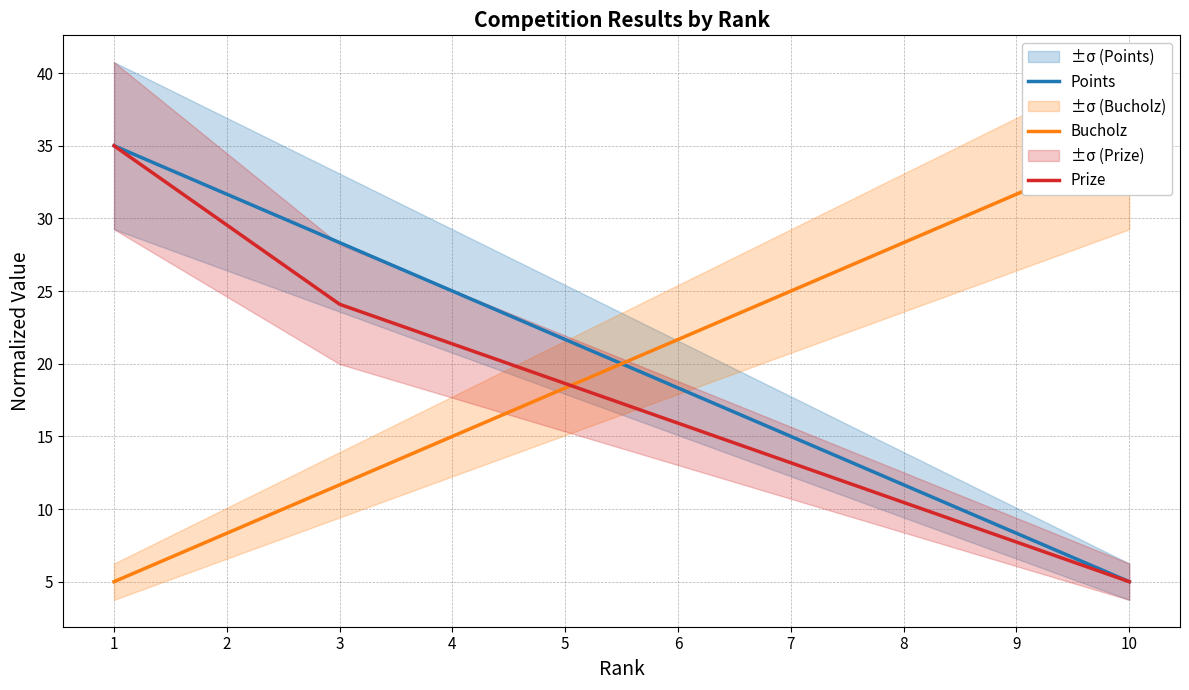

What are all the series names shown in the legend?

Points, Bucholz, Prize